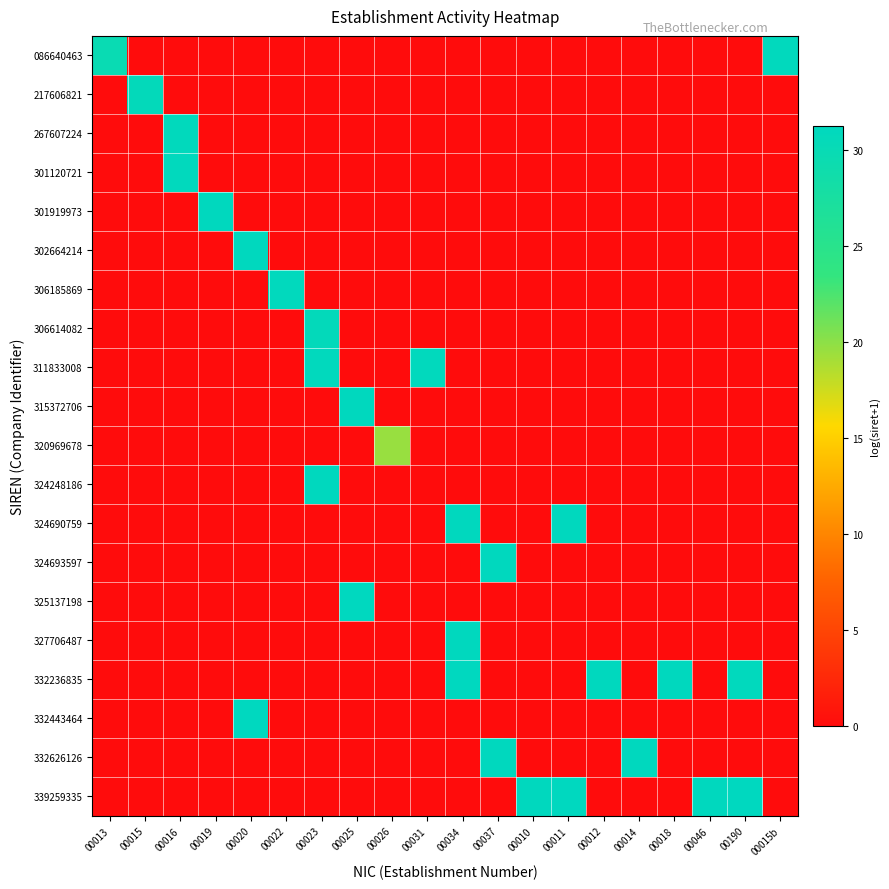

At how many categories does at least one series exceed 6?

20